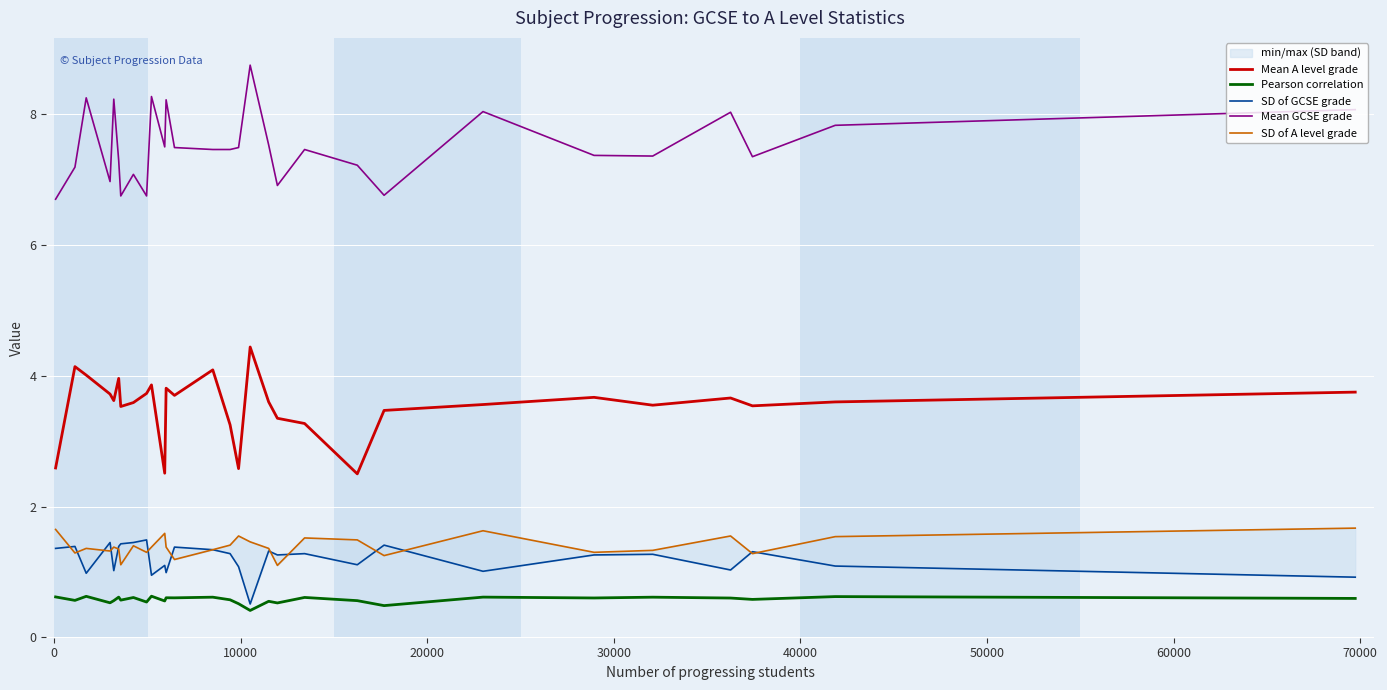

Is this an area chart (filled region under the line)?

No